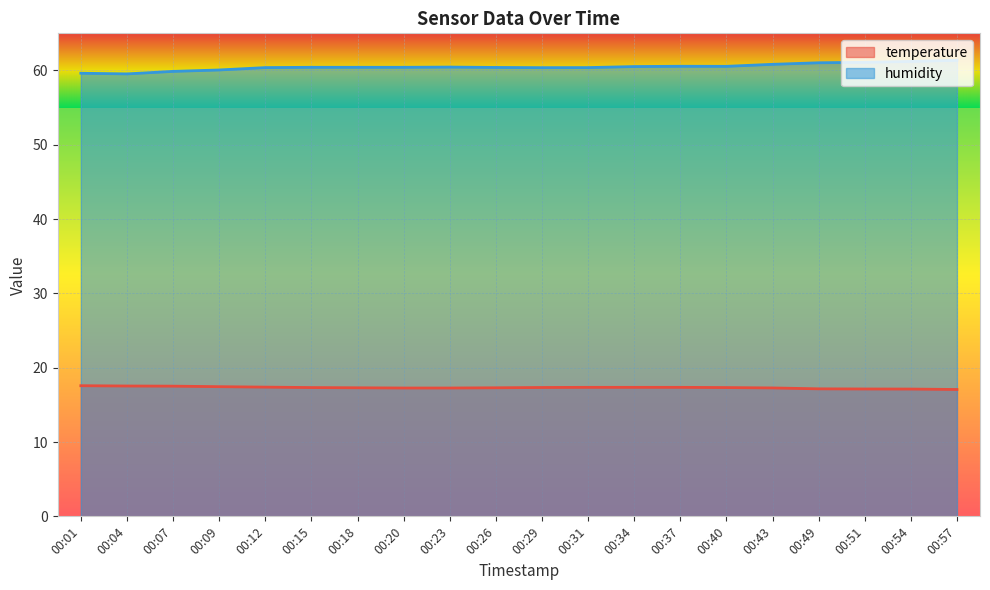

Count the temperature values in the range 17 to 18.

20